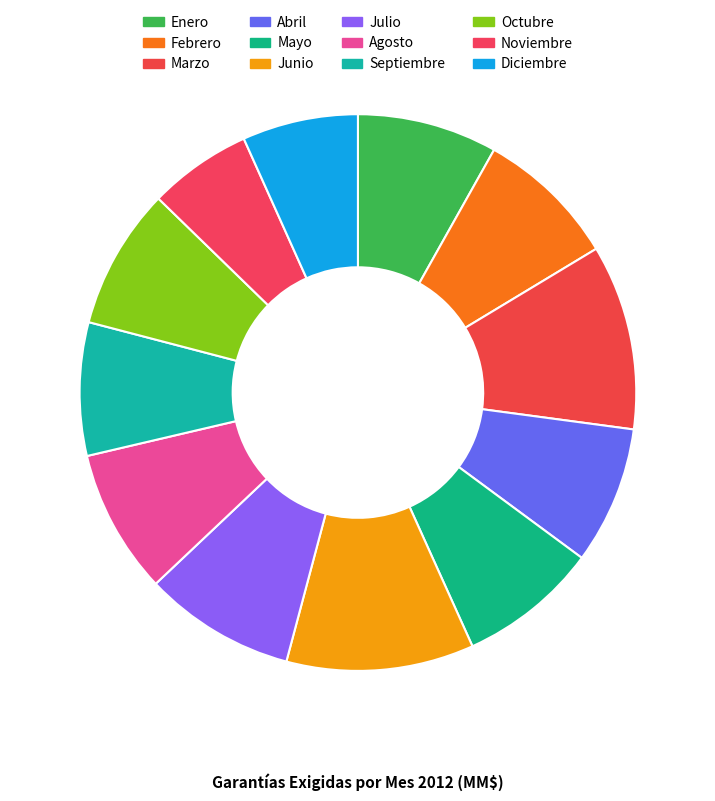

Which has a higher value, Agosto or Julio?

Julio